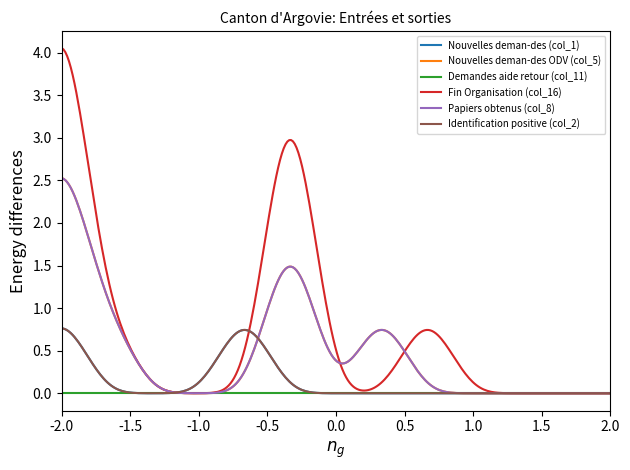

True or false: Identification positive (col_2) has more than 2 interior local peaks.

False